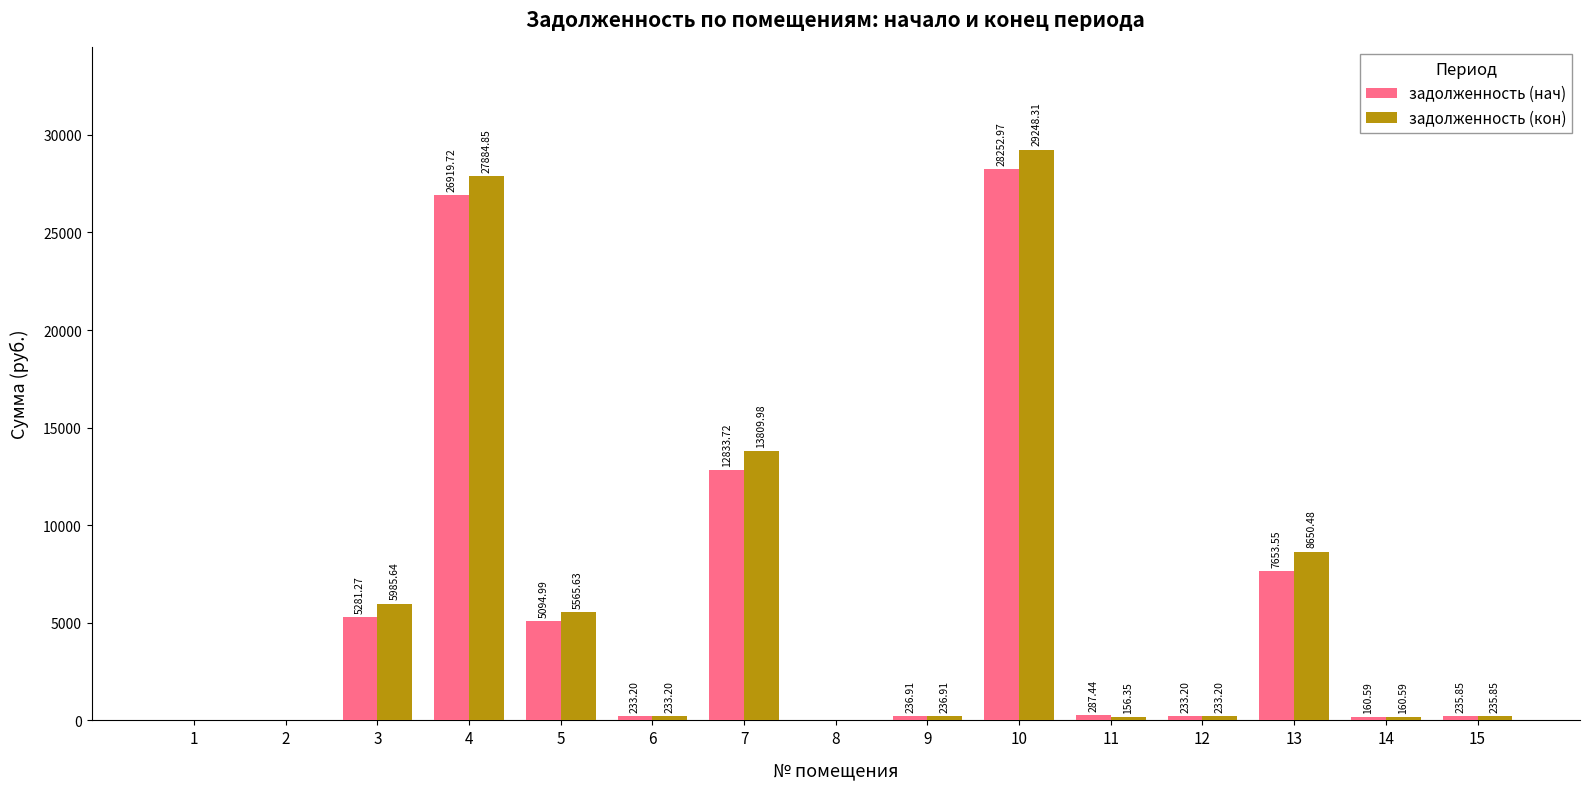

How many data points in задолженность (кон) are above 235?

8